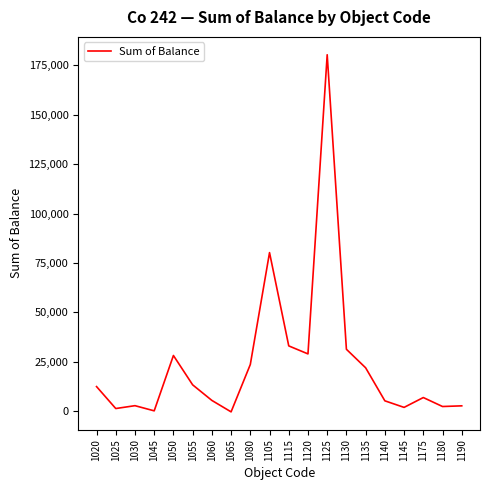

Approximately how many times larger is the value at 1060 compared to 1140?

1.0